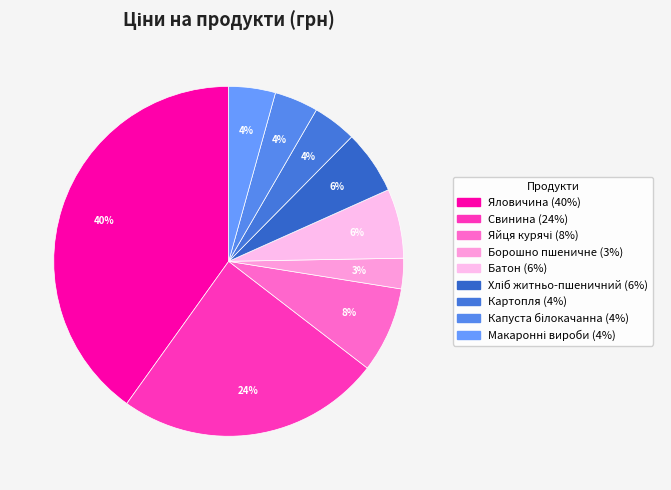

What is the smallest slice in the pie chart?

Борошно пшеничне